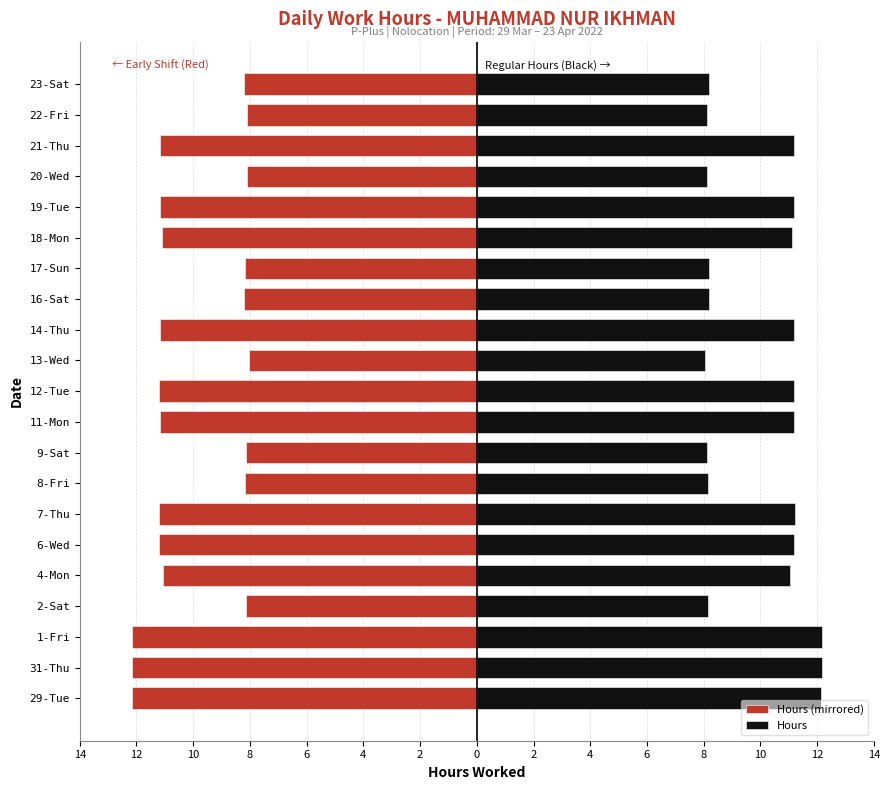

What is the difference between the maximum and minimum values in the Hours series?

4.1